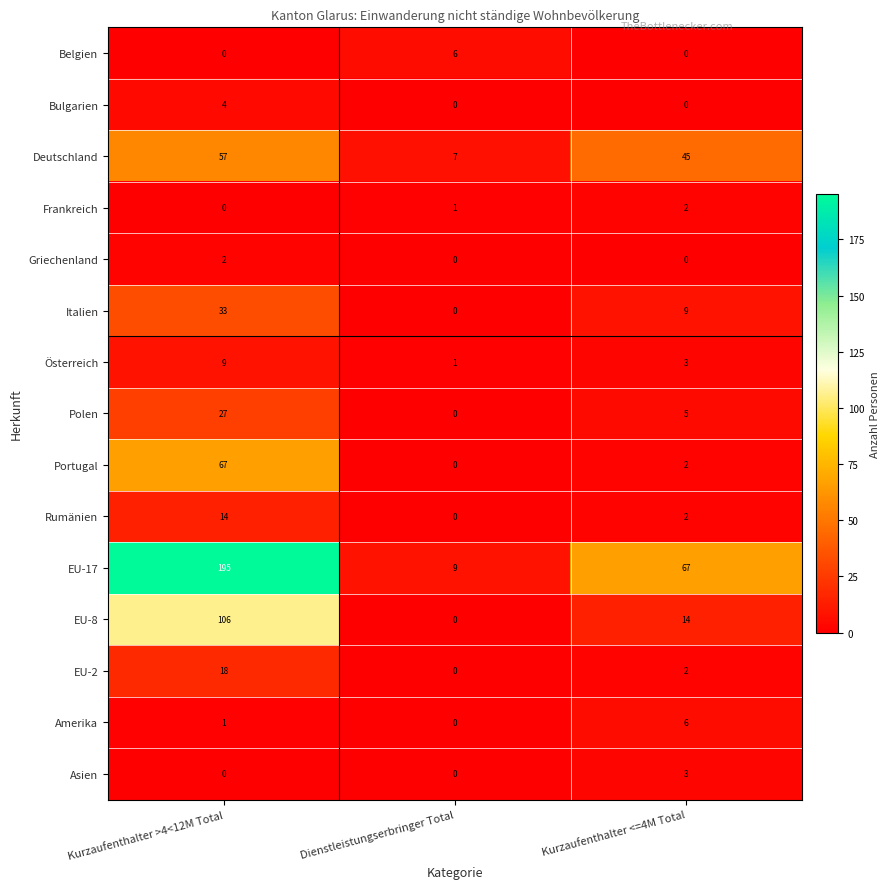

Which series has the widest spread of values?

EU-17